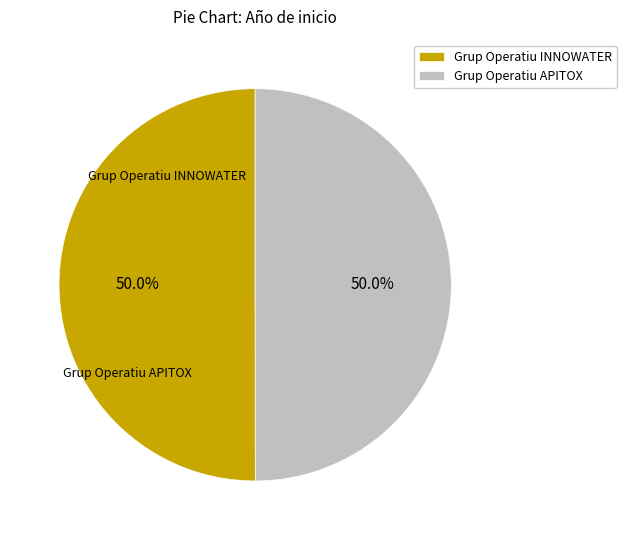

To the nearest percent, what is the average slice percentage?

50%